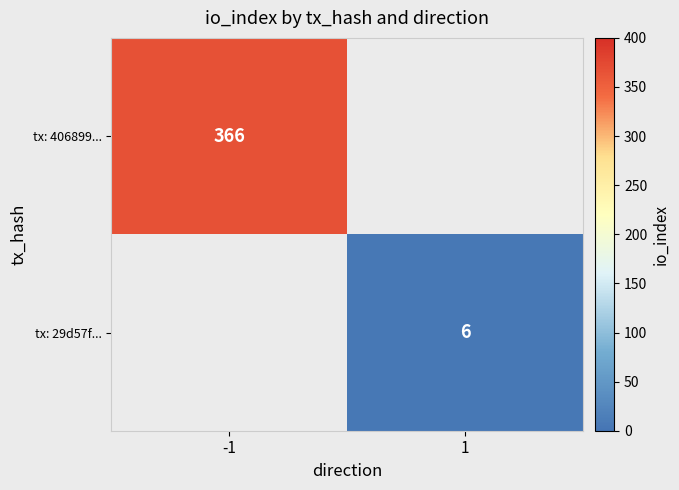

Is it true that tx: 29d57f... equals 1 at 1?

False